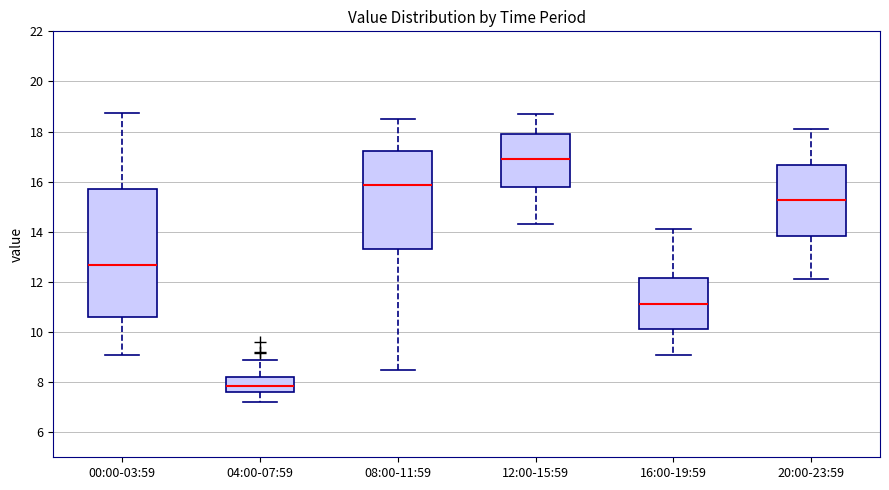

Comparing the boxes themselves (not the whiskers), which one is the tallest?

00:00-03:59